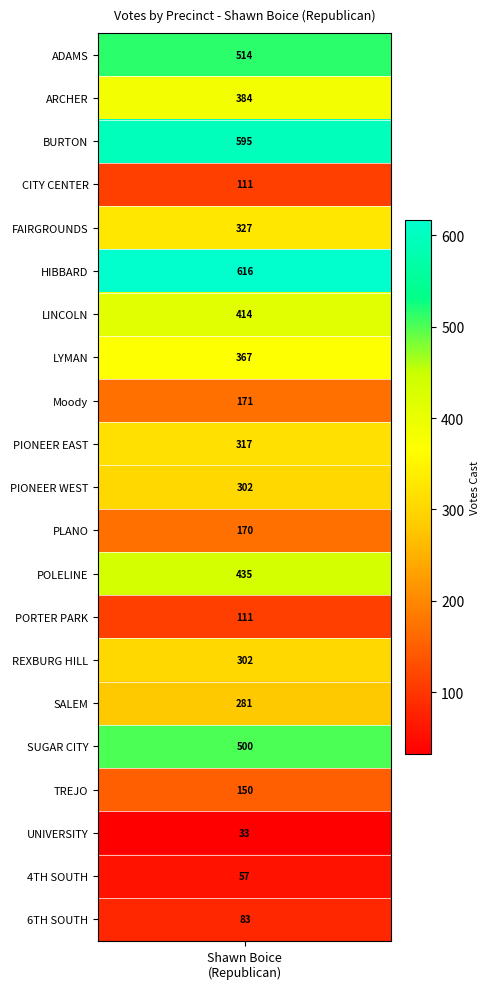

Count the number of values greater than 302.

10